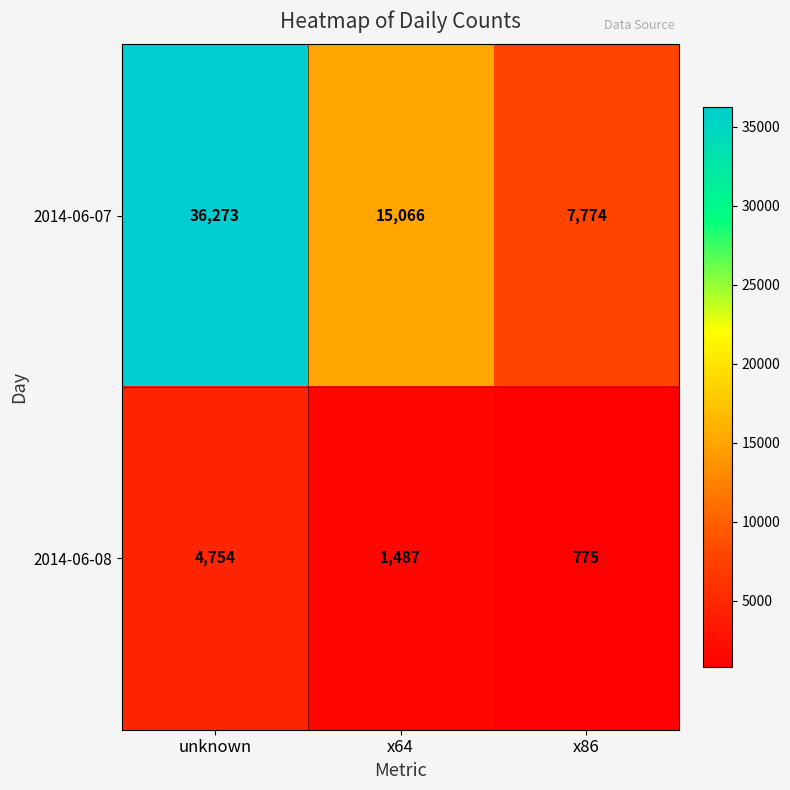

At which category is the sum across all series the highest?

unknown